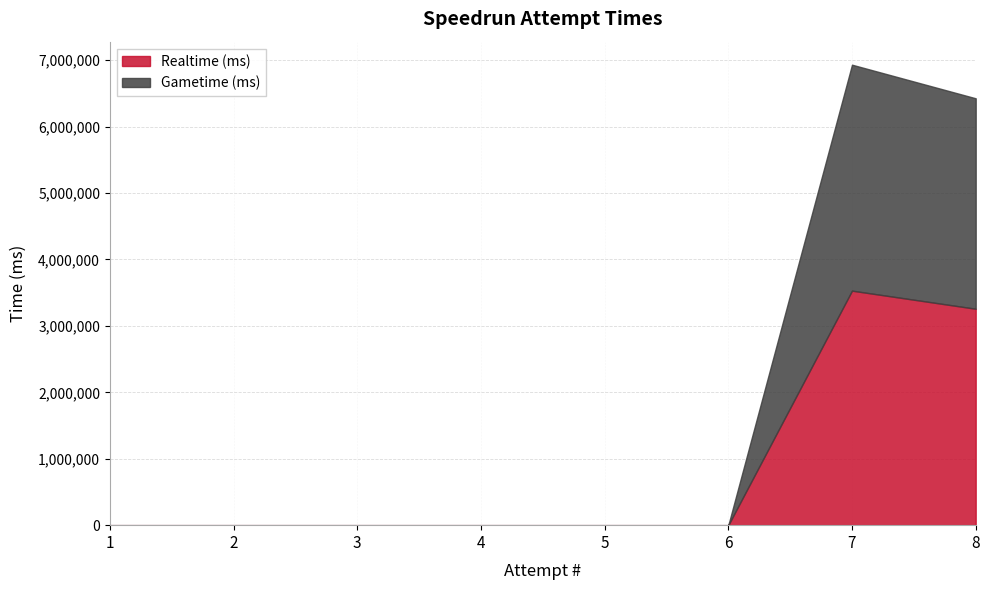

How many categories are shown in the chart?

8